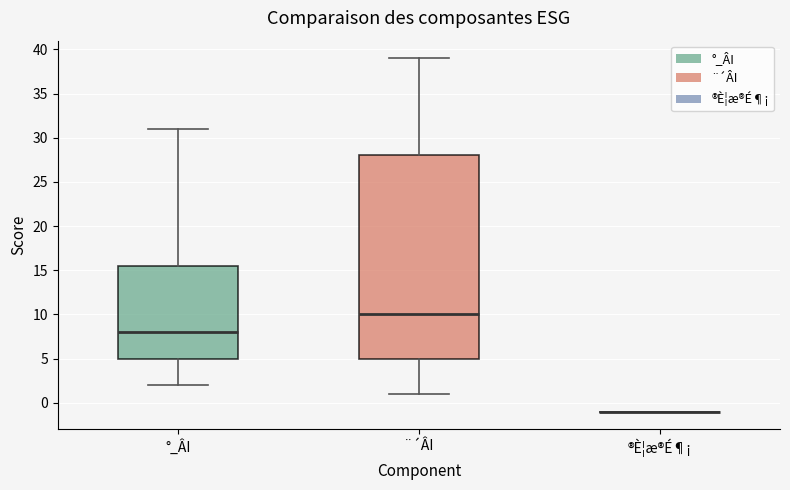

Reading left to right, transcribe this box plot: for each box, give where its median line is, the range the box spans, and where its two whiskers end, as read against the y-axis. The values are not printed on the chart, so give them approximately, as read against the axis.

°_ÂI: median 8.0, box 5.0 to 15.5, whiskers 2.0 to 31.0
¨´ÂI: median 10.0, box 5.0 to 28.0, whiskers 1.0 to 39.0
®È¦æ®É¶¡: box collapsed to a line at -1.0, whiskers -1.0 to -1.0